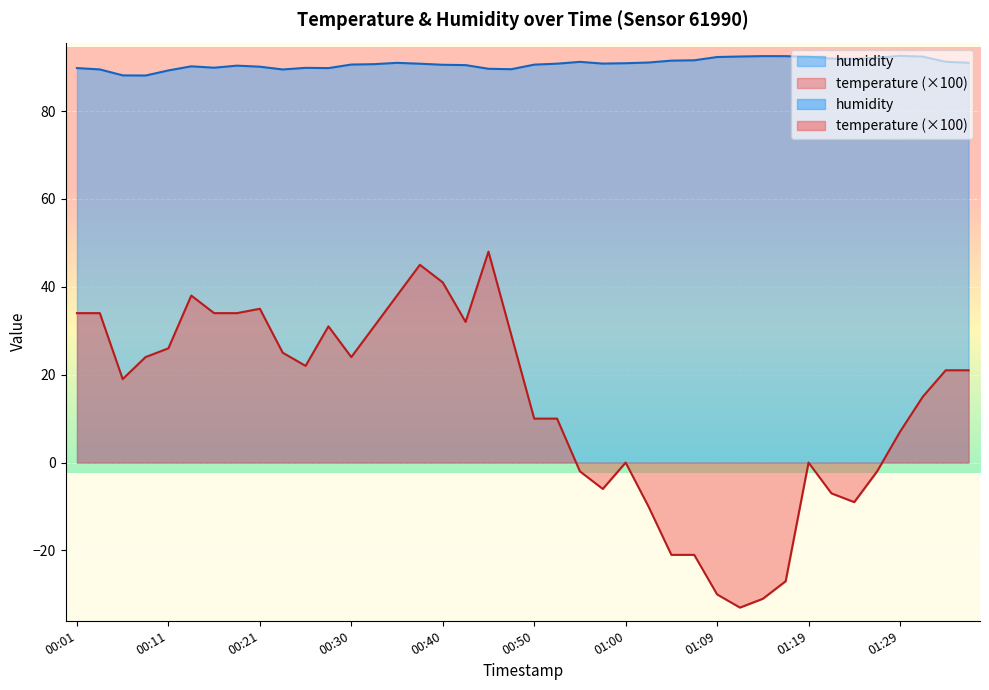

True or false: temperature has a value of 34.0 at 00:18.

True